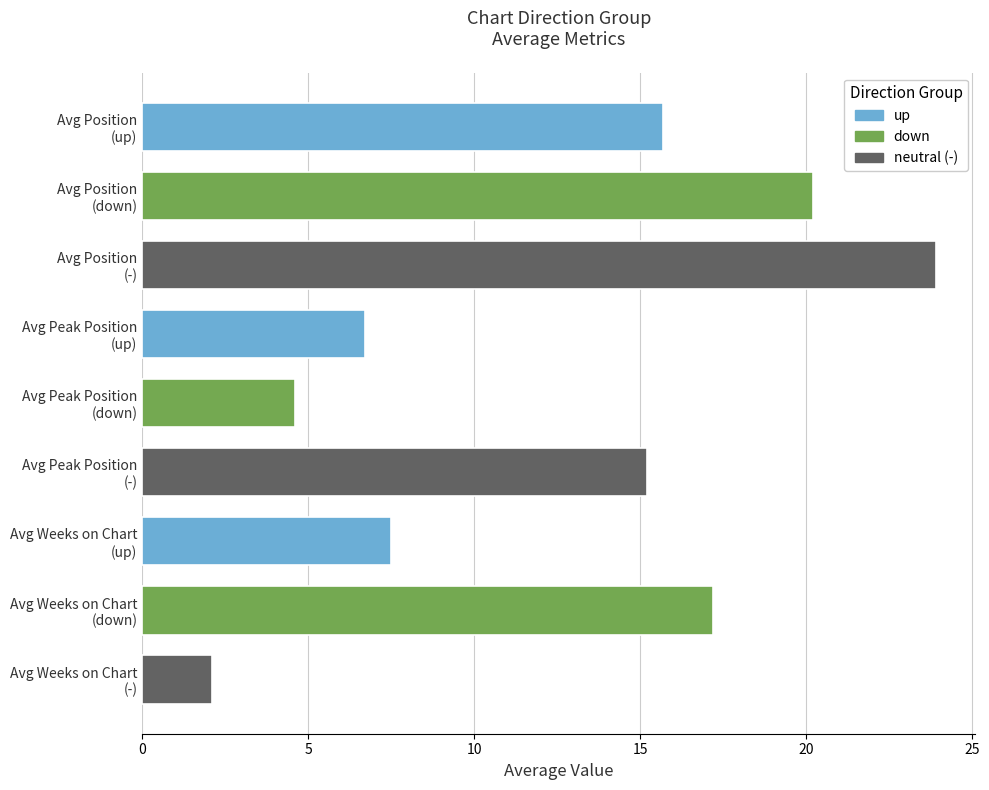

What is the value of the 4th bar from the top?

6.7